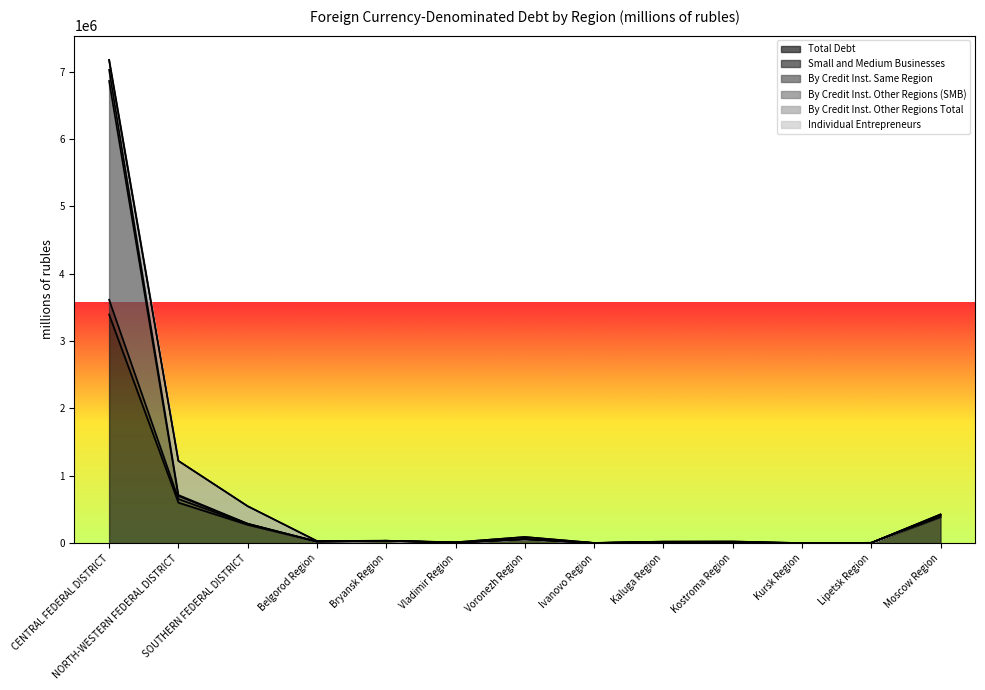

At which label is Individual Entrepreneurs closest to 3588270?

NORTH-WESTERN FEDERAL DISTRICT